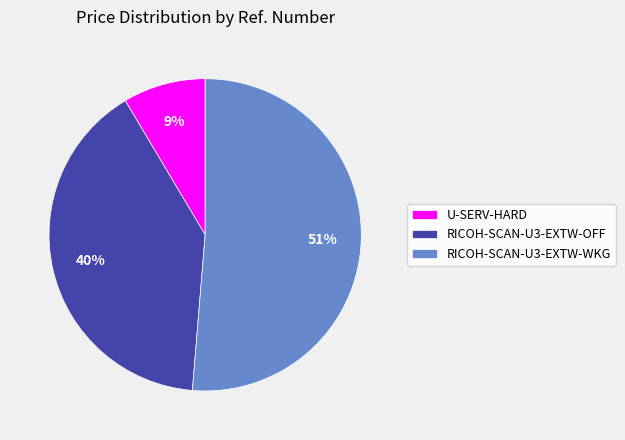

True or false: RICOH-SCAN-U3-EXTW-WKG accounts for 42% of the total.

False